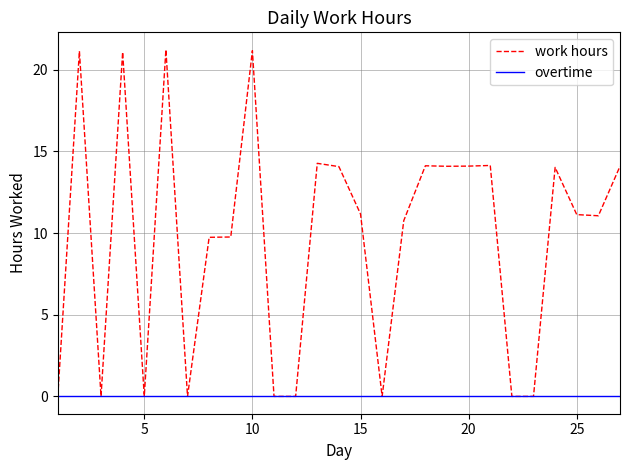

How many lines are shown in the chart?

2